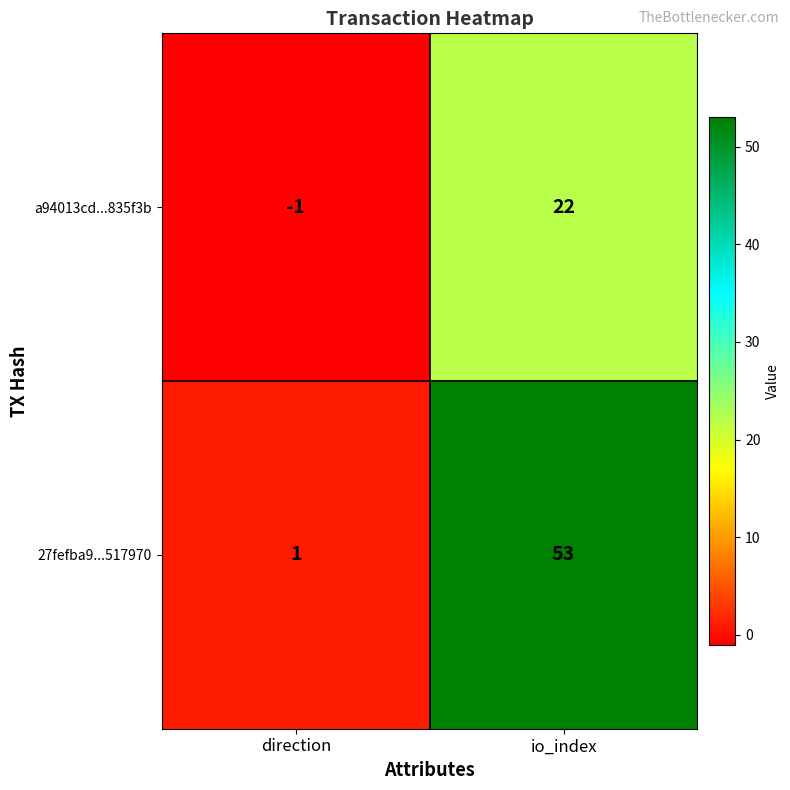

The a94013cd...835f3b series shows 13 at io_index. True or false?

False